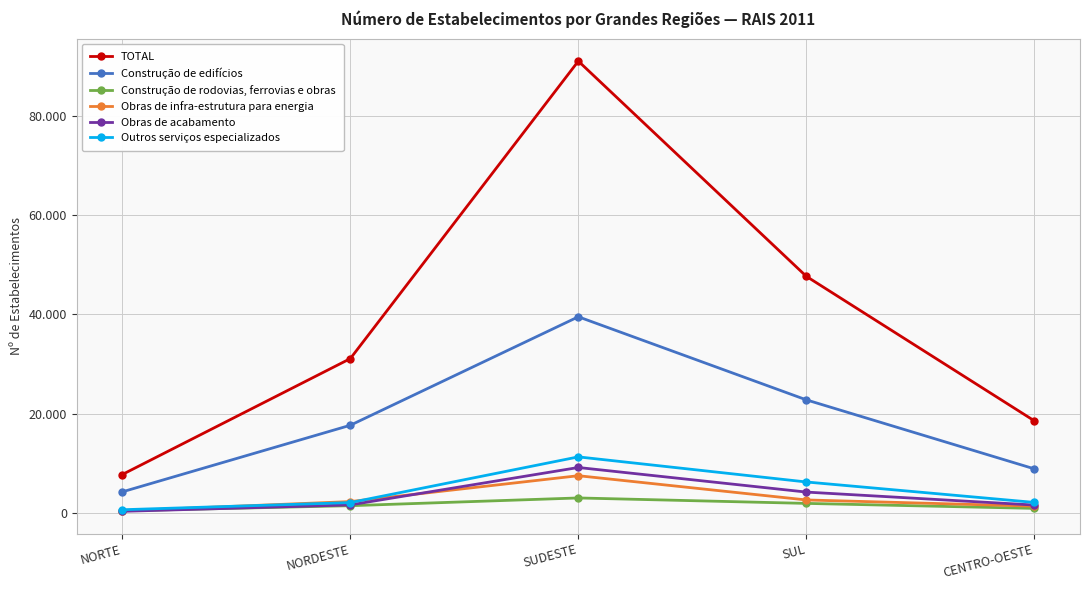

At which category is the sum across all series the highest?

SUDESTE